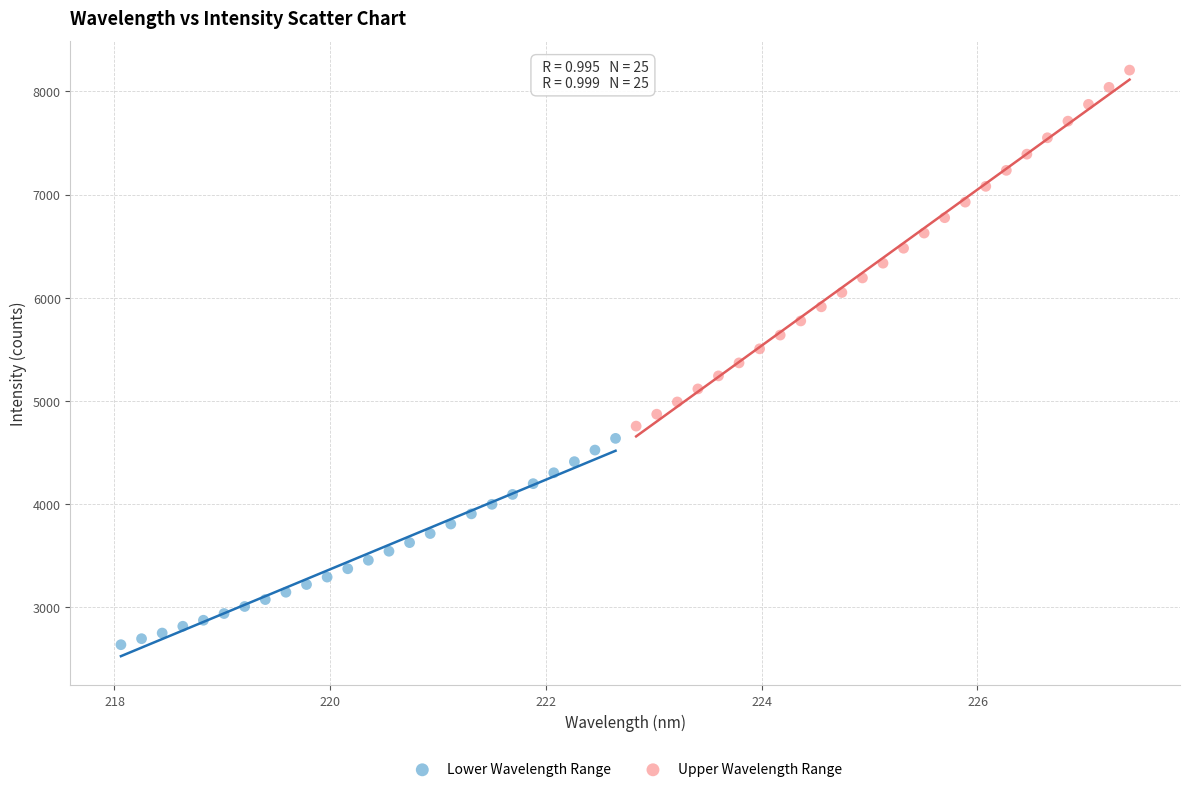

Which series reaches the minimum Y coordinate?

Lower Wavelength Range